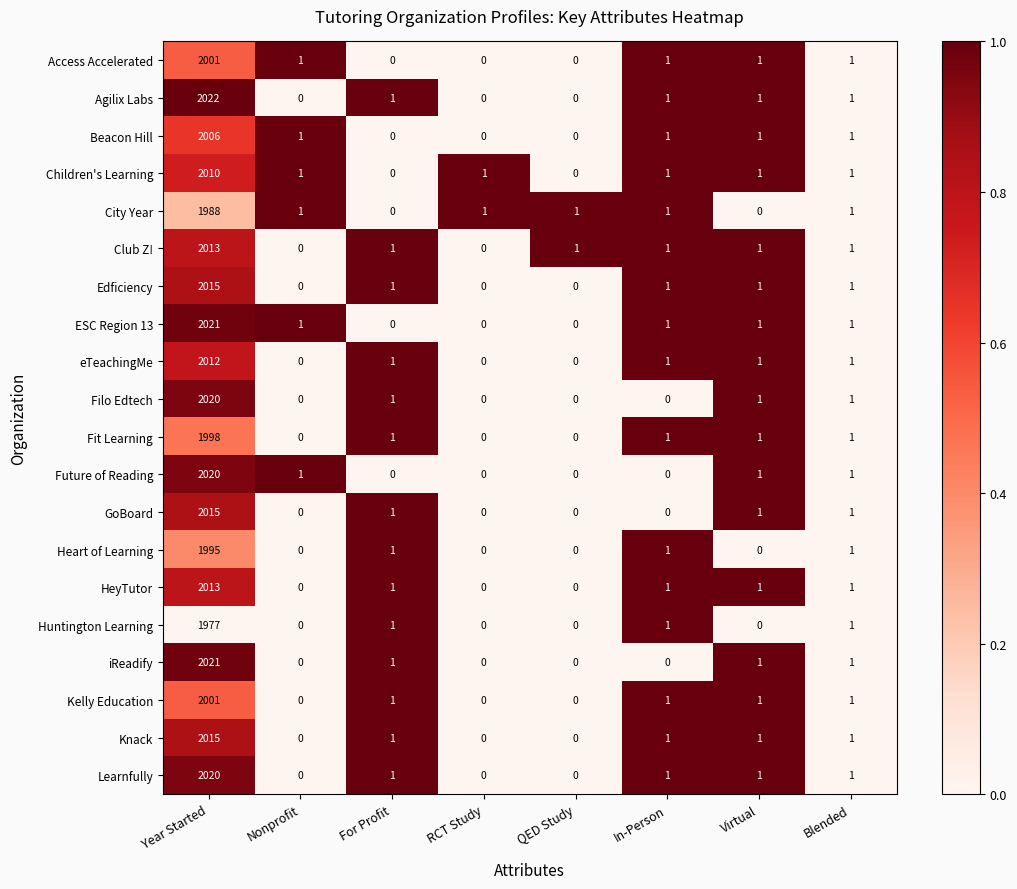

What is the maximum value for Fit Learning?

1998